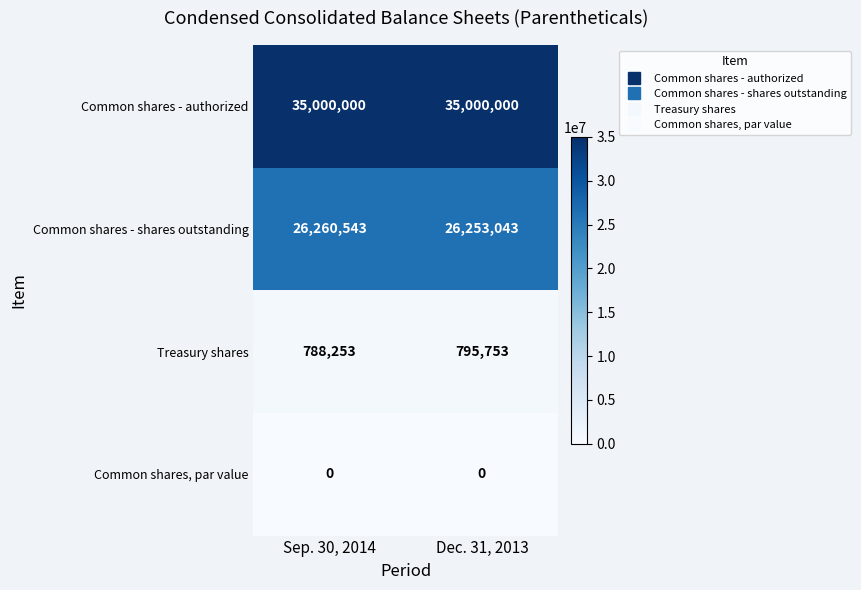

Reading left to right, extract all data points from this chart.

Common shares - authorized: 35000000	35000000
Common shares - shares outstanding: 26260543	26253043
Treasury shares: 788253	795753
Common shares, par value: 0	0